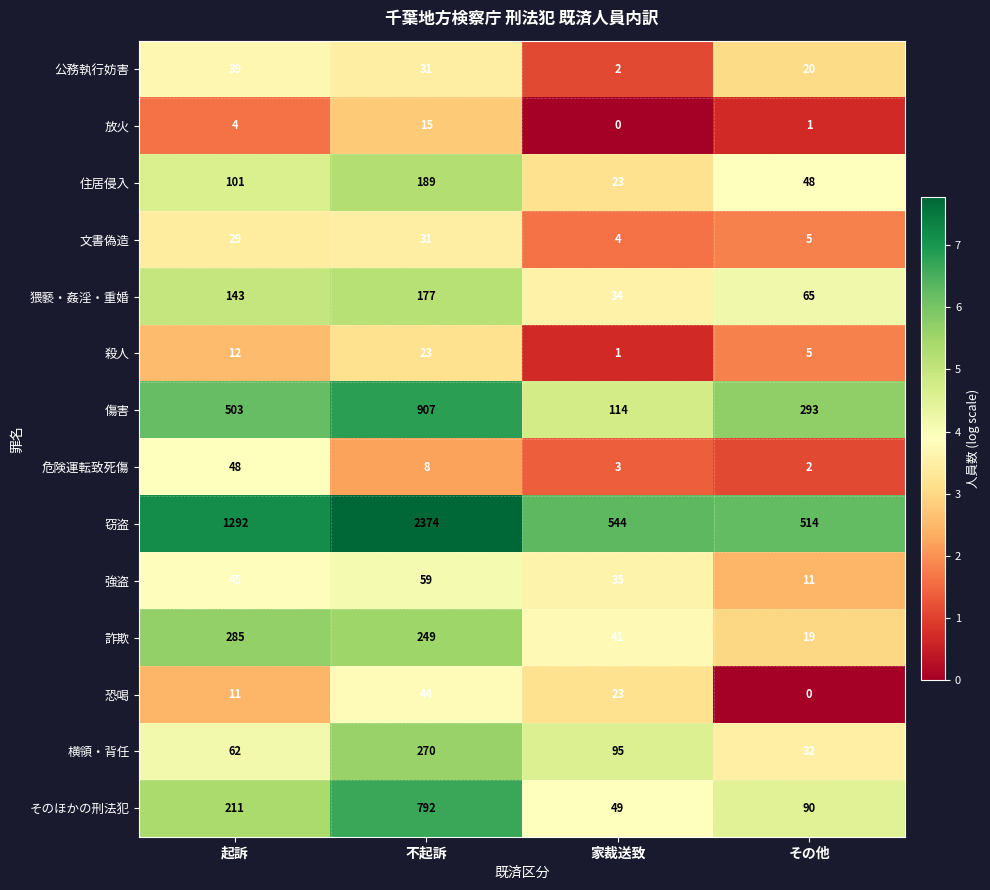

At how many categories does at least one series exceed 5?

4